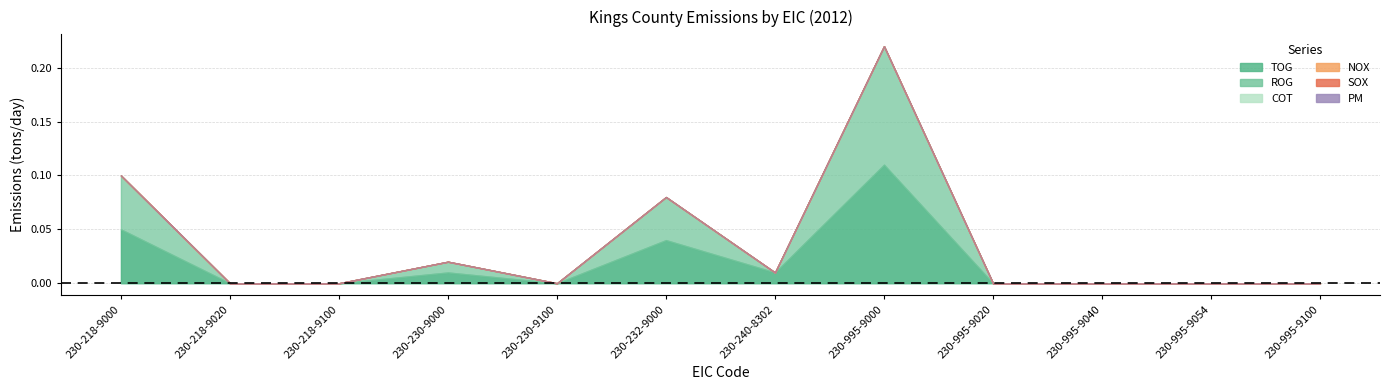

Count the number of categories in the chart.

12